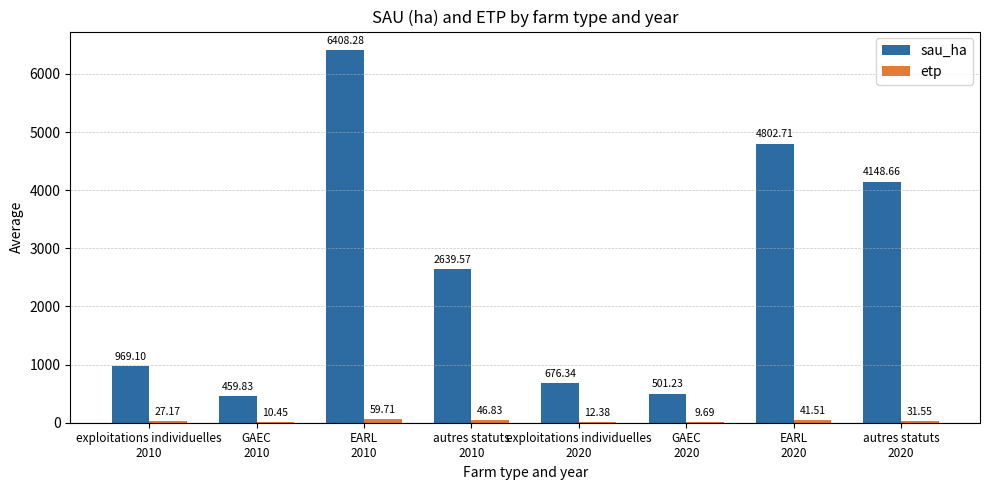

What is the sum of all sau_ha values?

20605.7